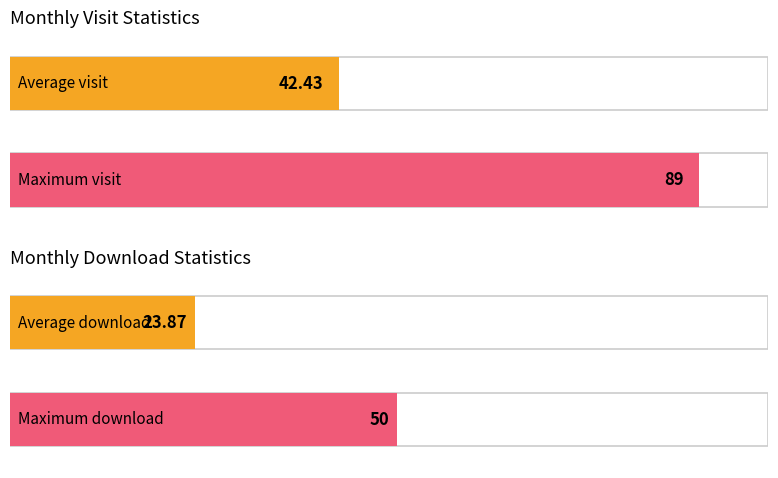

What is the maximum value for monthly_download_resource?

50